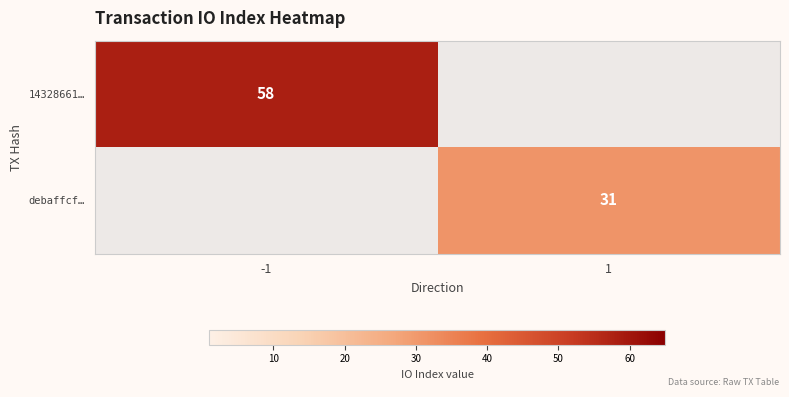

The value of debaffcf… at 1 is 41. True or false?

False